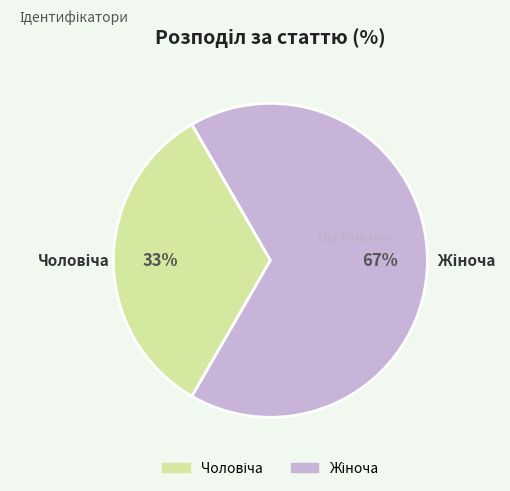

To the nearest percent, what is the average slice percentage?

50%